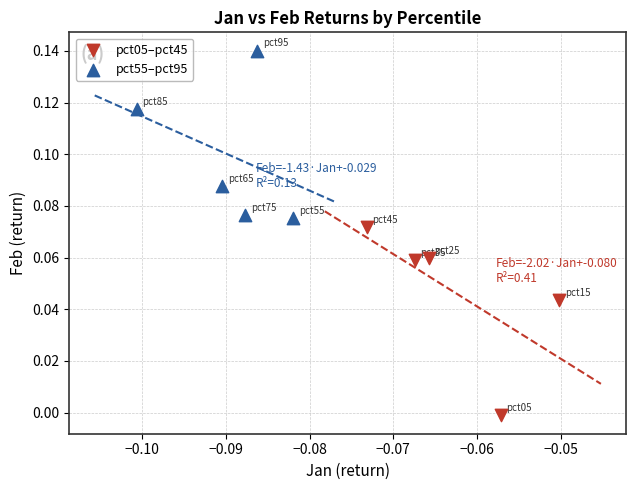

Which series has the largest Y range (max minus min)?

pct05–pct45